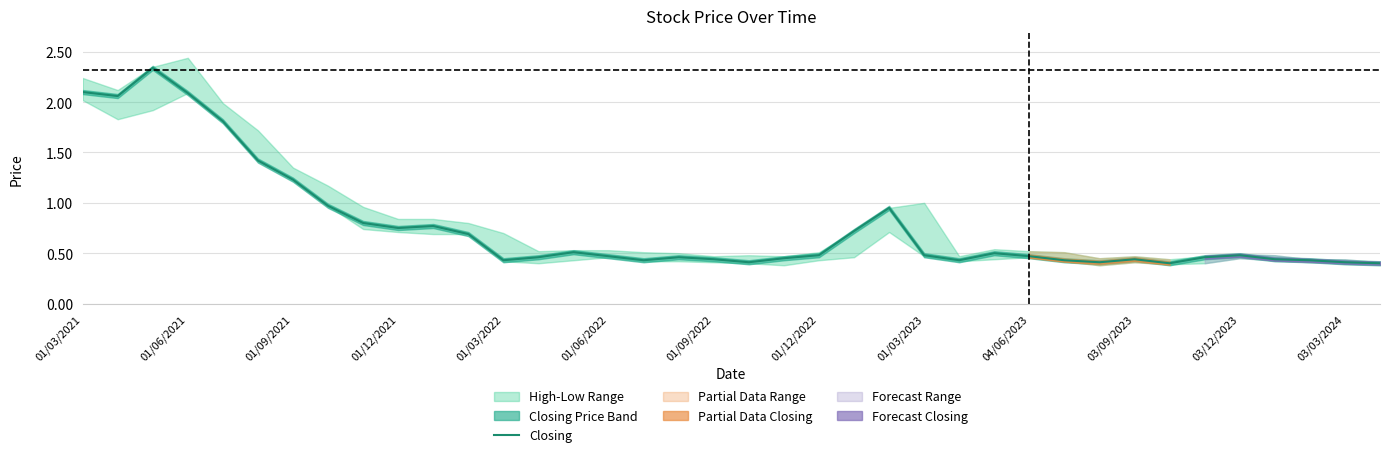

At which category does the chart reach its minimum across all series?

31